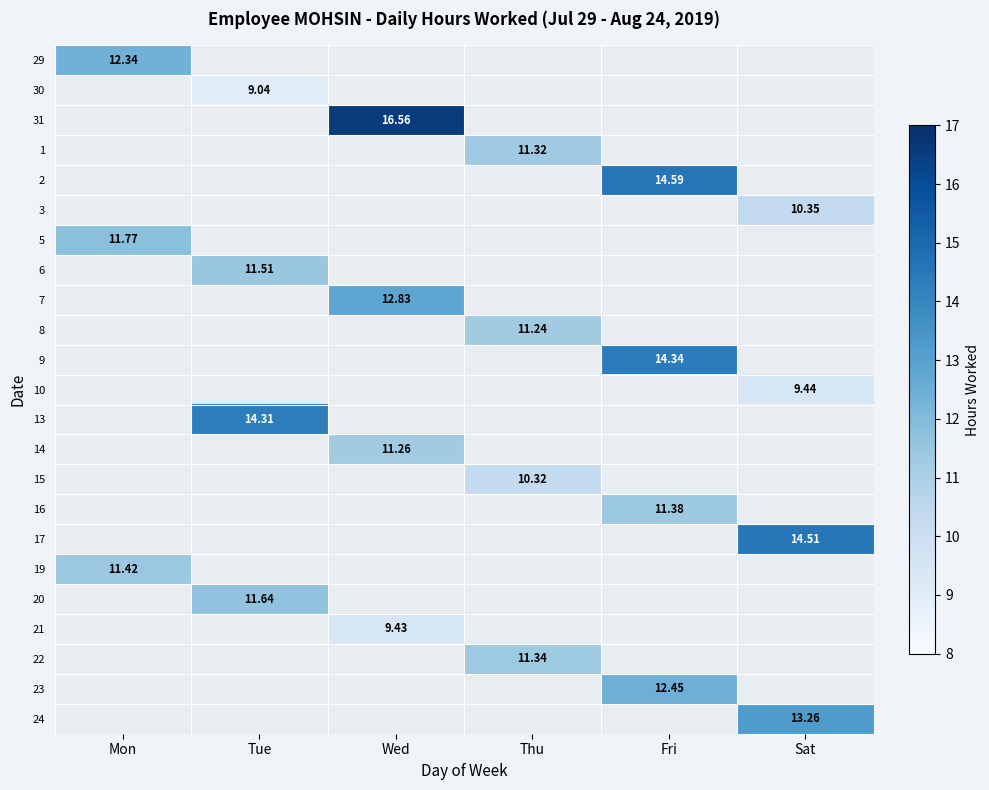

How many series are shown in this chart?

23